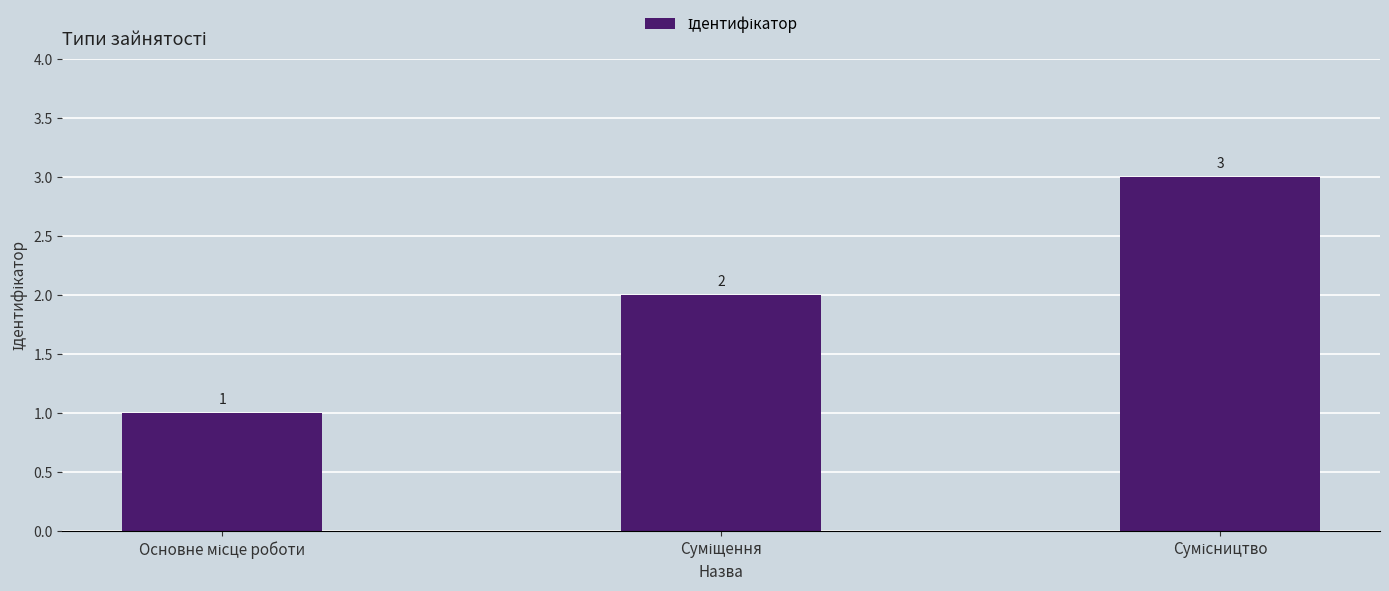

Reading left to right, extract all data points from this chart.

1	2	3